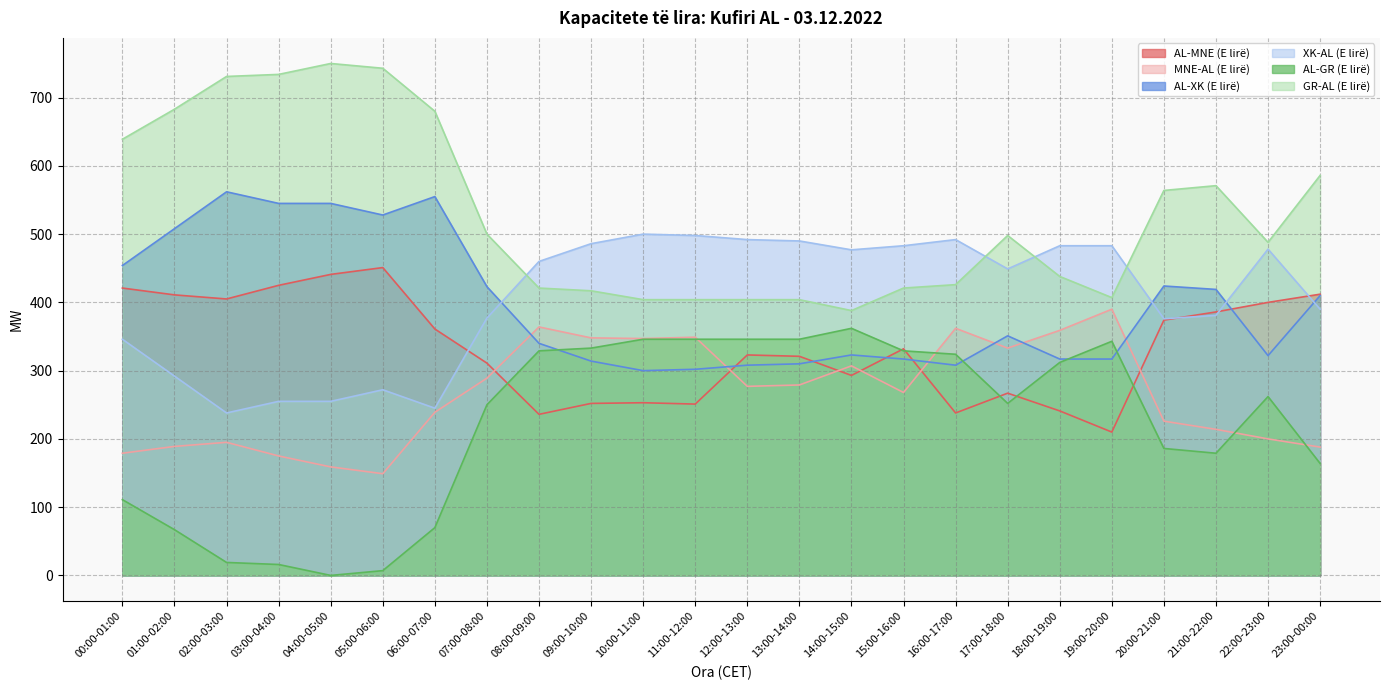

Is it true that AL-XK (E lirë) equals 504 at 13:00-14:00?

False